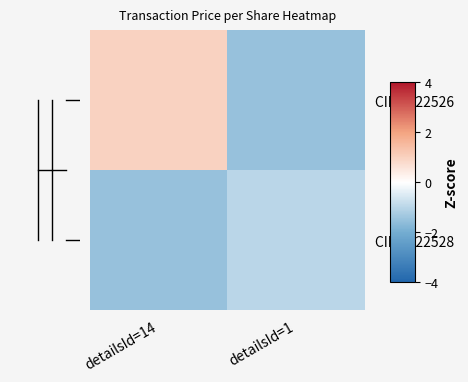

Between detailsId=1 and detailsId=14, which is larger?

detailsId=14